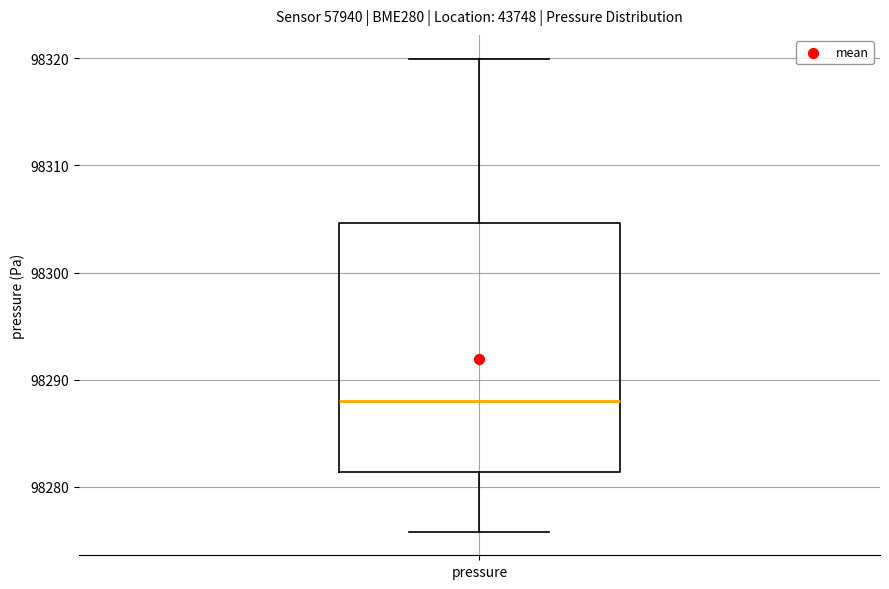

Transcribe this box plot: give where the median line is, the range the box spans, and where the two whiskers end, as read against the y-axis. The values are not printed on the chart, so give them approximately, as read against the axis.

median 98288, box 98281 to 98305, whiskers 98276 to 98320